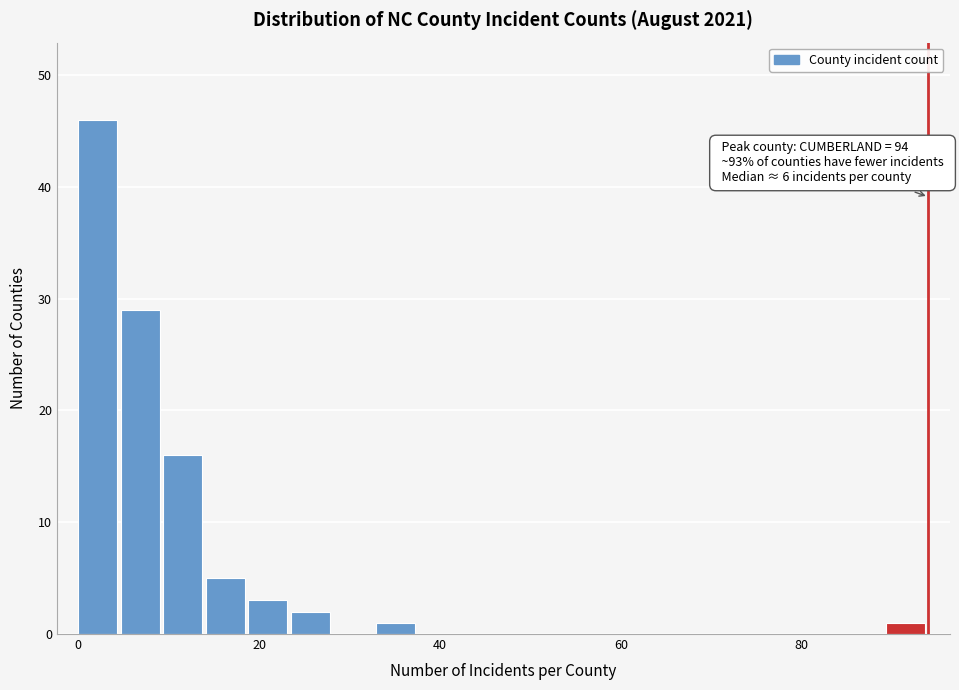

Around what value on the x-axis is the tallest bar? Give the approximate position of its centre, as read against the axis.

2